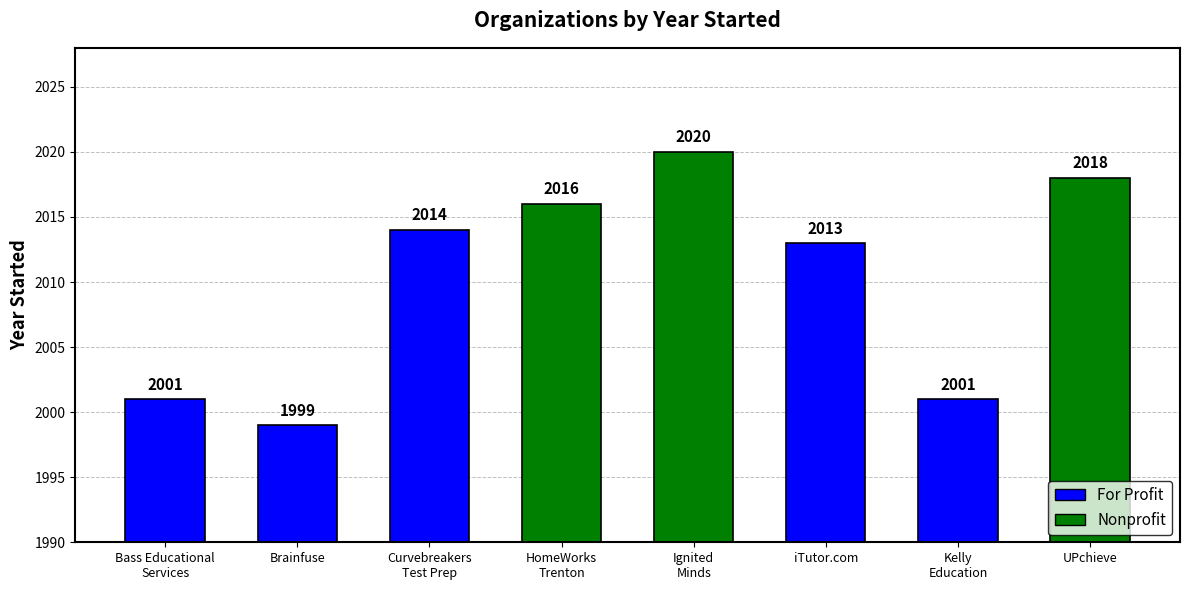

What is the label of the 7th bar from the right?

Brainfuse